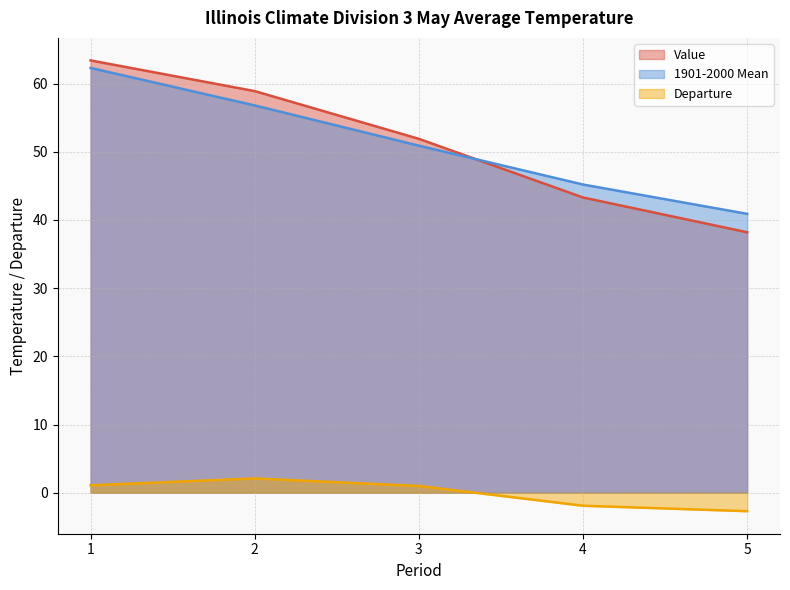

How many series are shown in this chart?

3